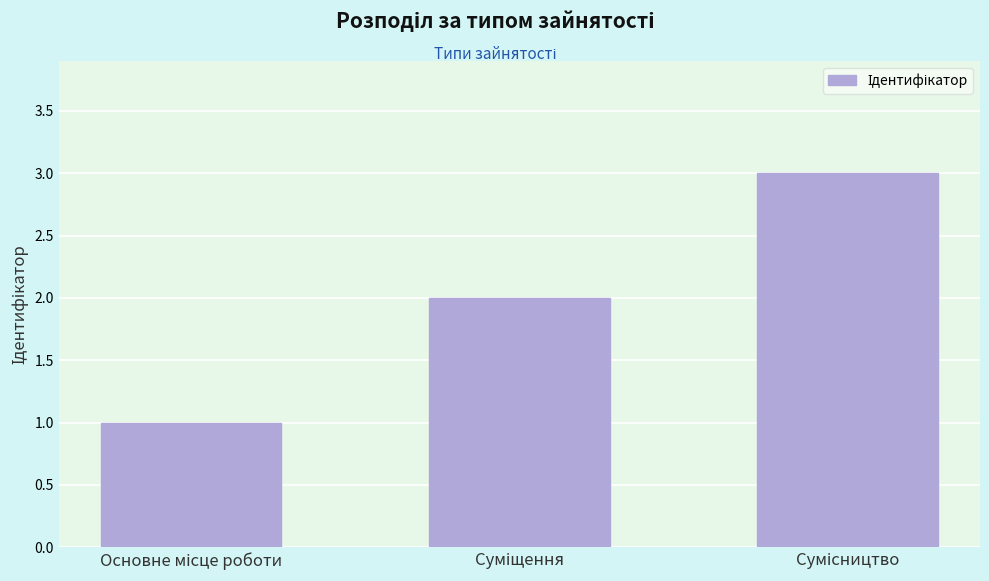

What is the sum of all values?

6